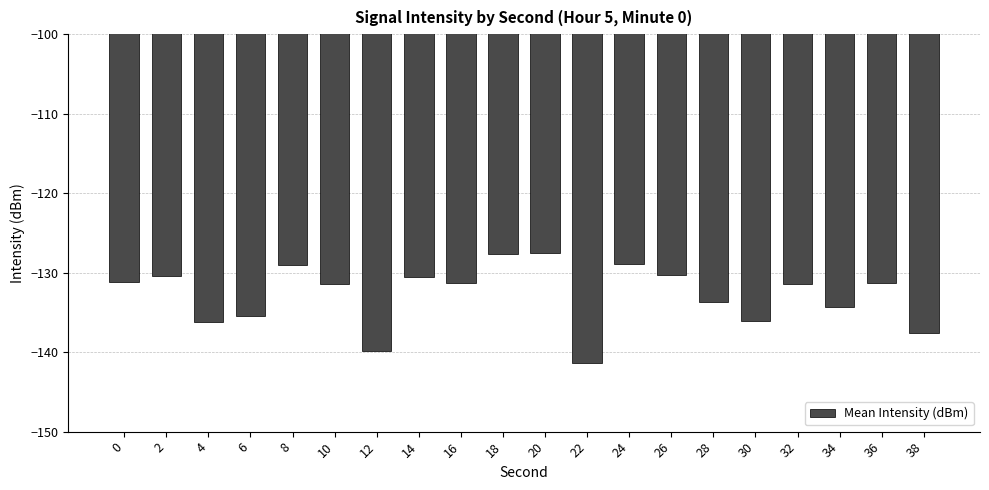

Read the value at 24.

-128.9